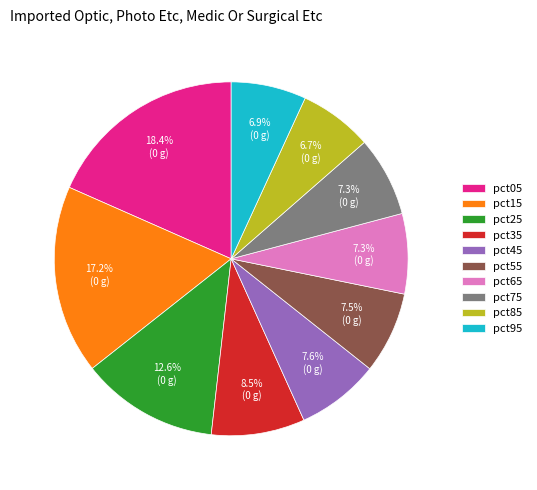

Do pct55 and pct45 together represent more than half of the pie?

No